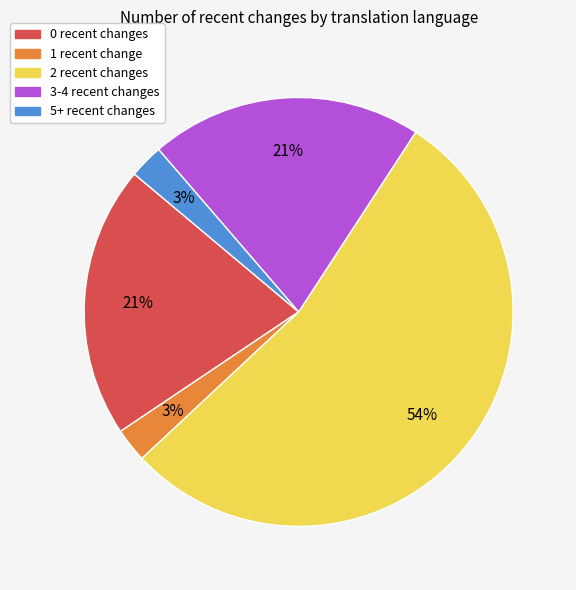

Is there any slice that represents more than half of the pie?

Yes